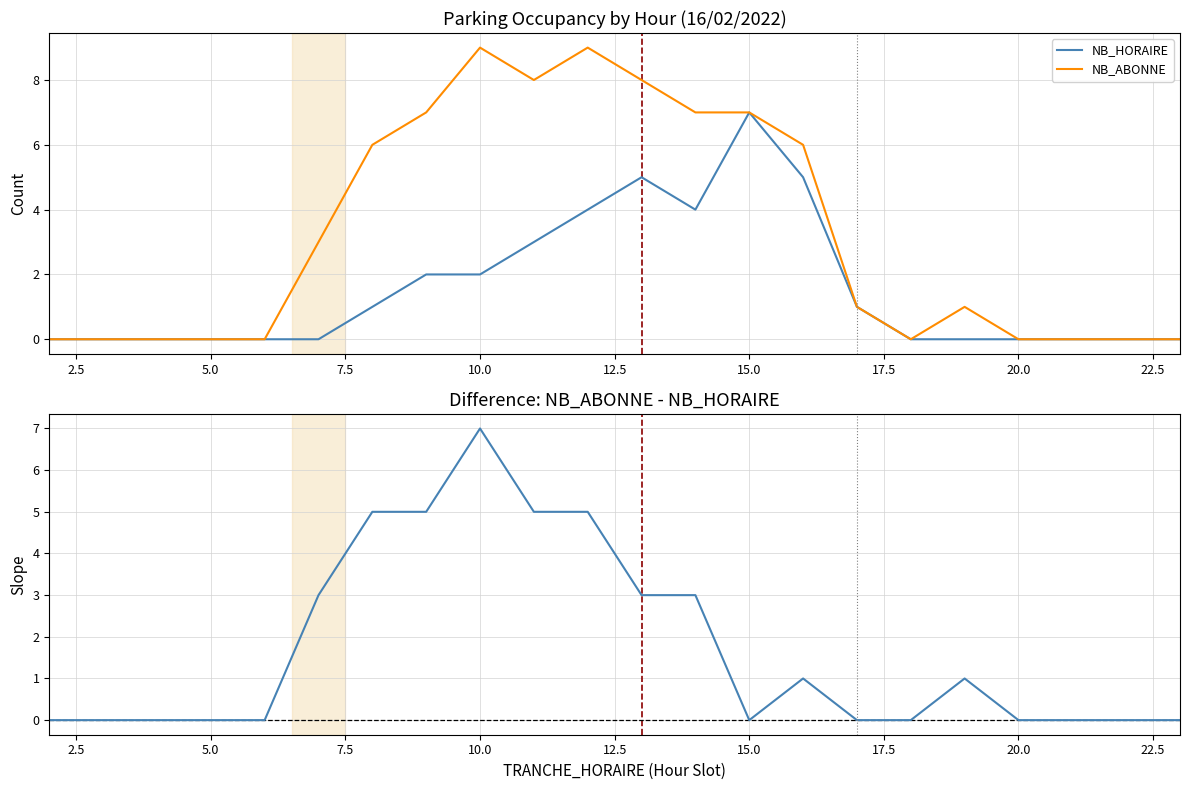

At which label does NB_HORAIRE reach its peak?

15.0